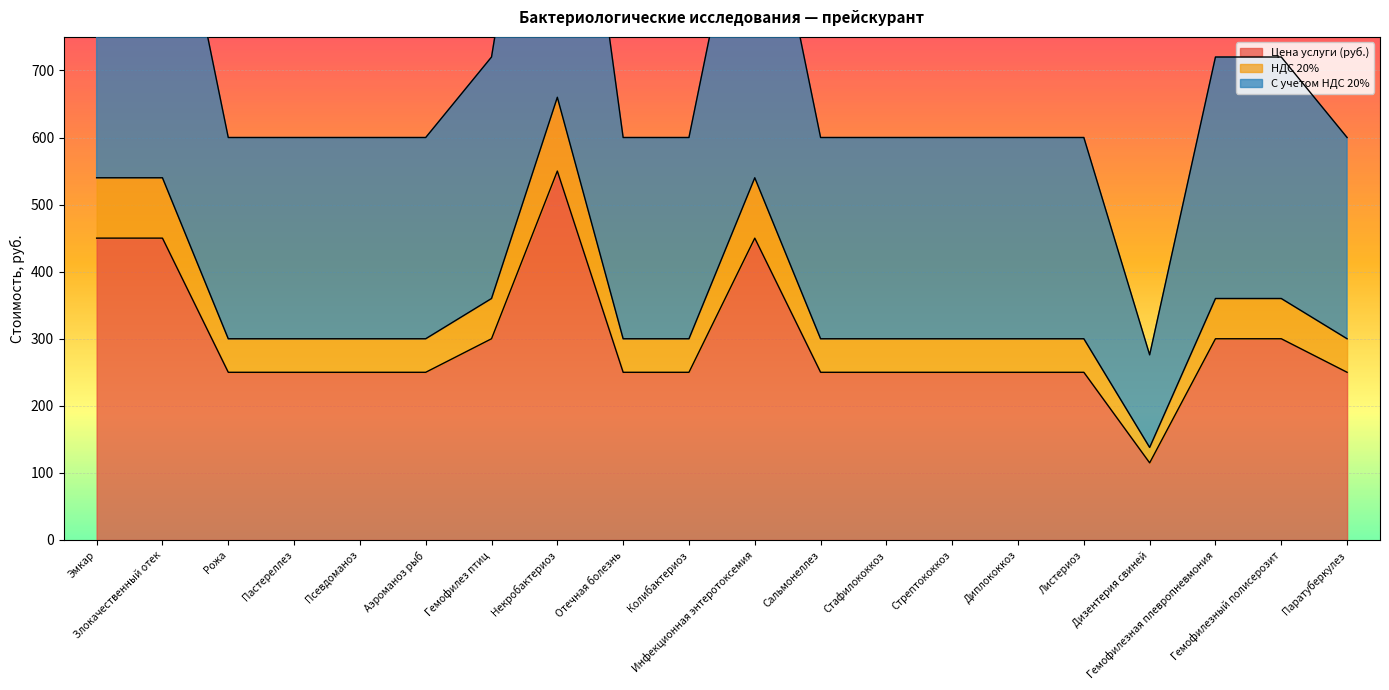

Where is С учетом НДС 20% nearest to the value 798?

Гемофилез птиц